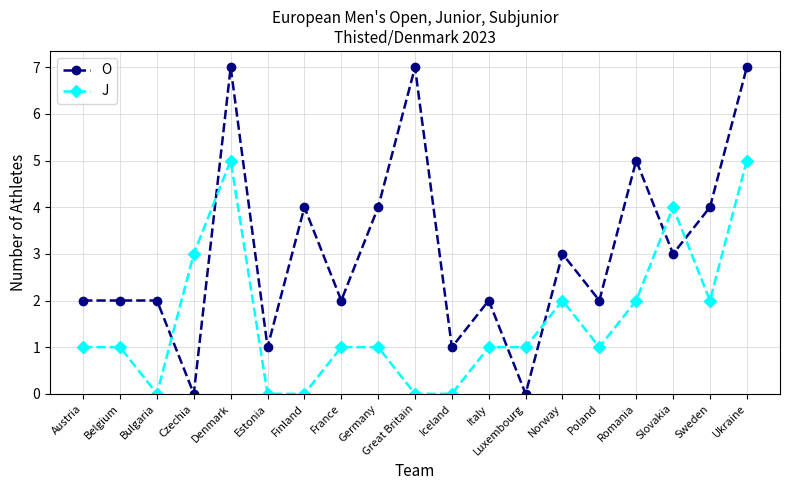

How many lines are shown in the chart?

2